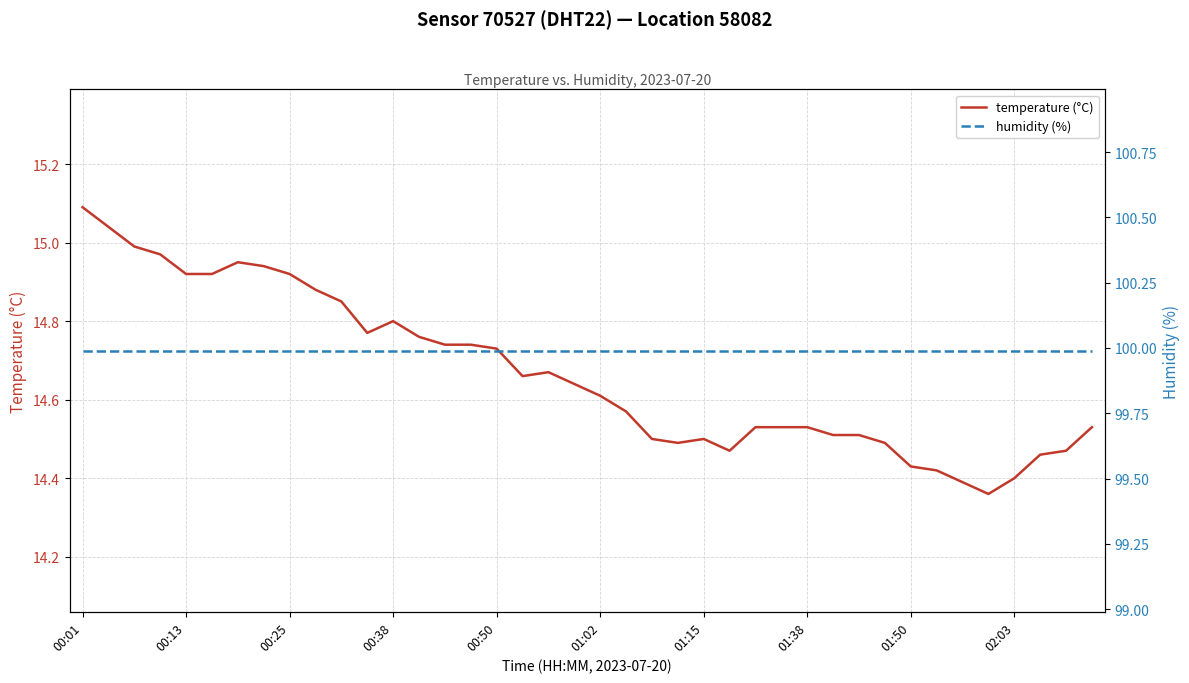

What is the lowest value of the humidity (%) series?

100.0